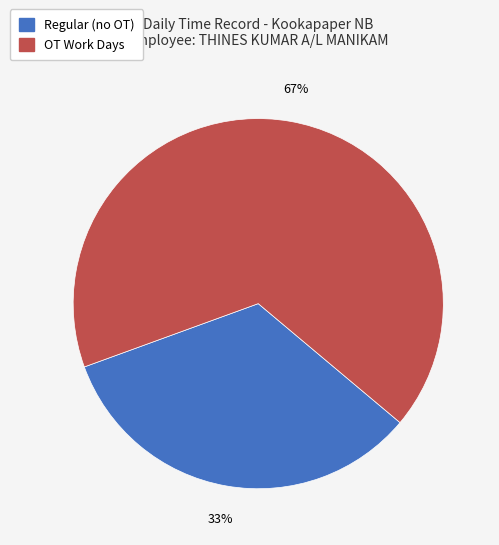

To the nearest percent, what is the average slice percentage?

50%